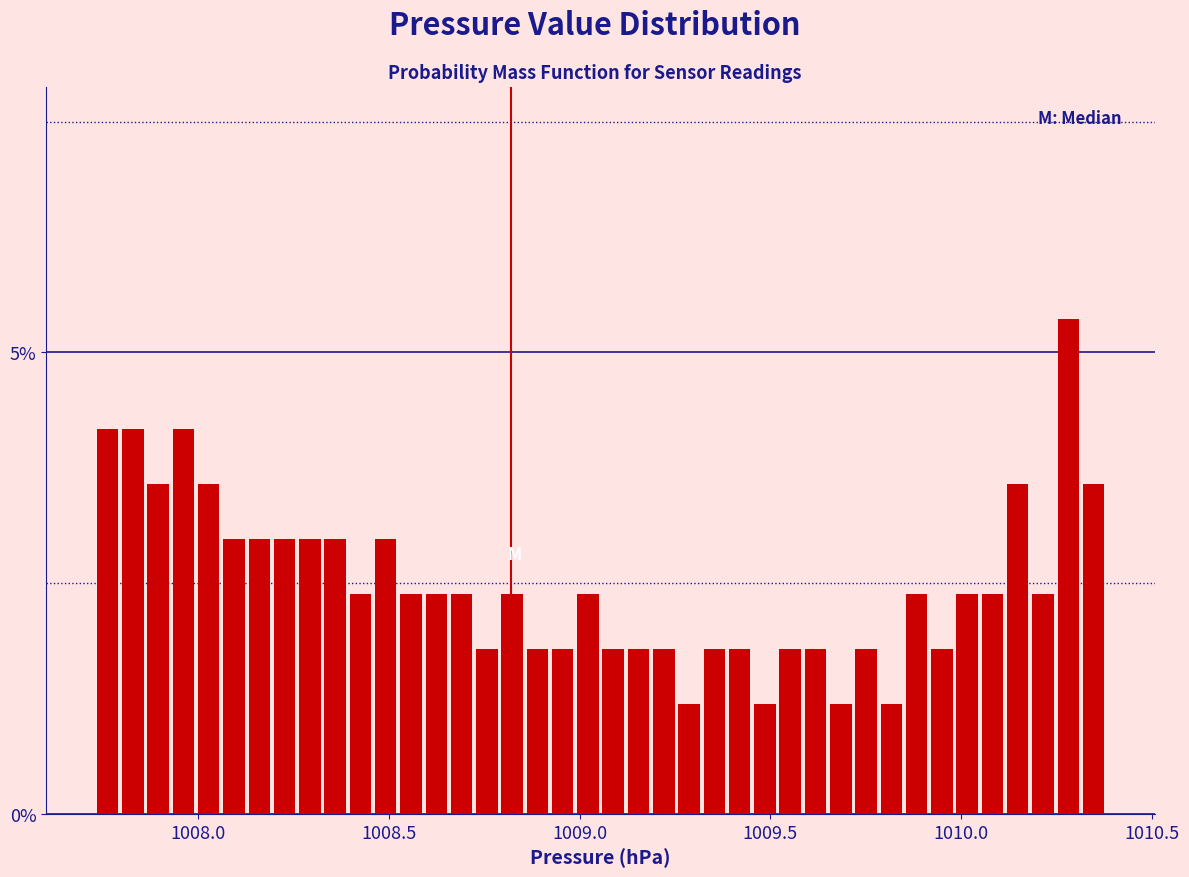

Around what value on the x-axis is the tallest bar? Give the approximate position of its centre, as read against the axis.

1010.30